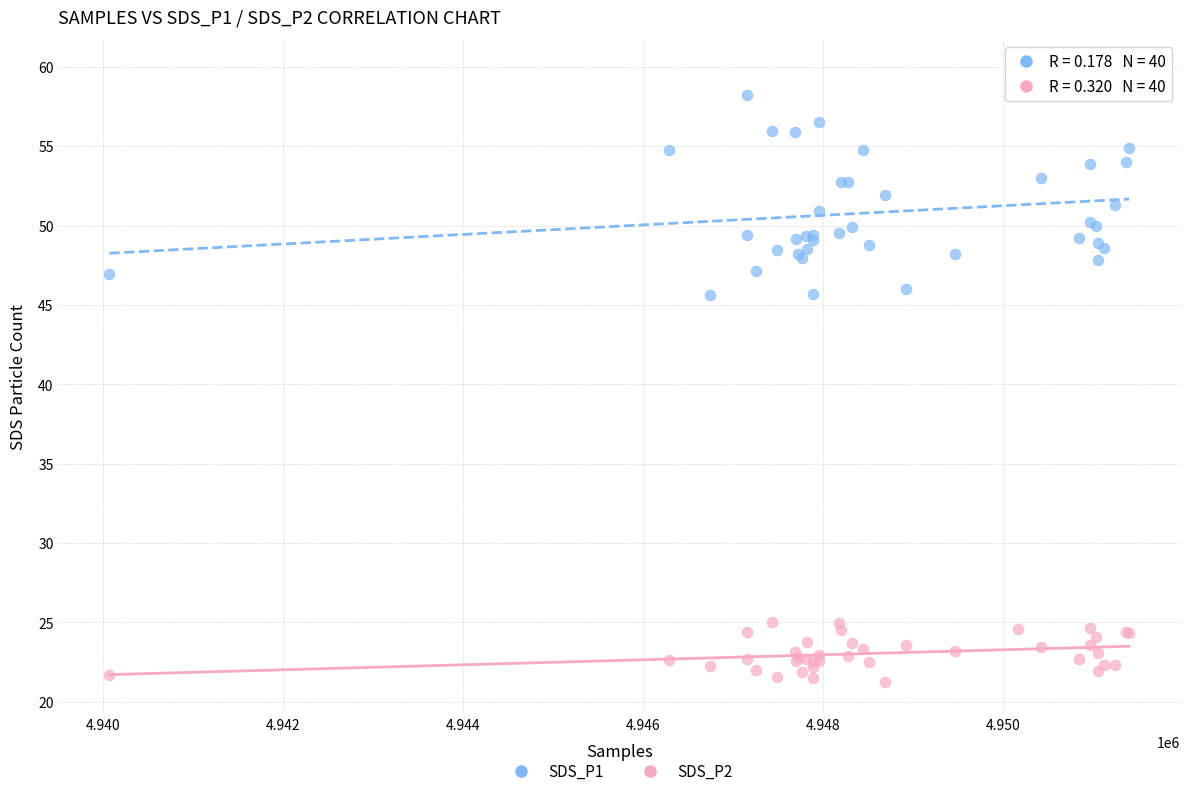

What are all the series names shown in the legend?

SDS_P1, SDS_P2